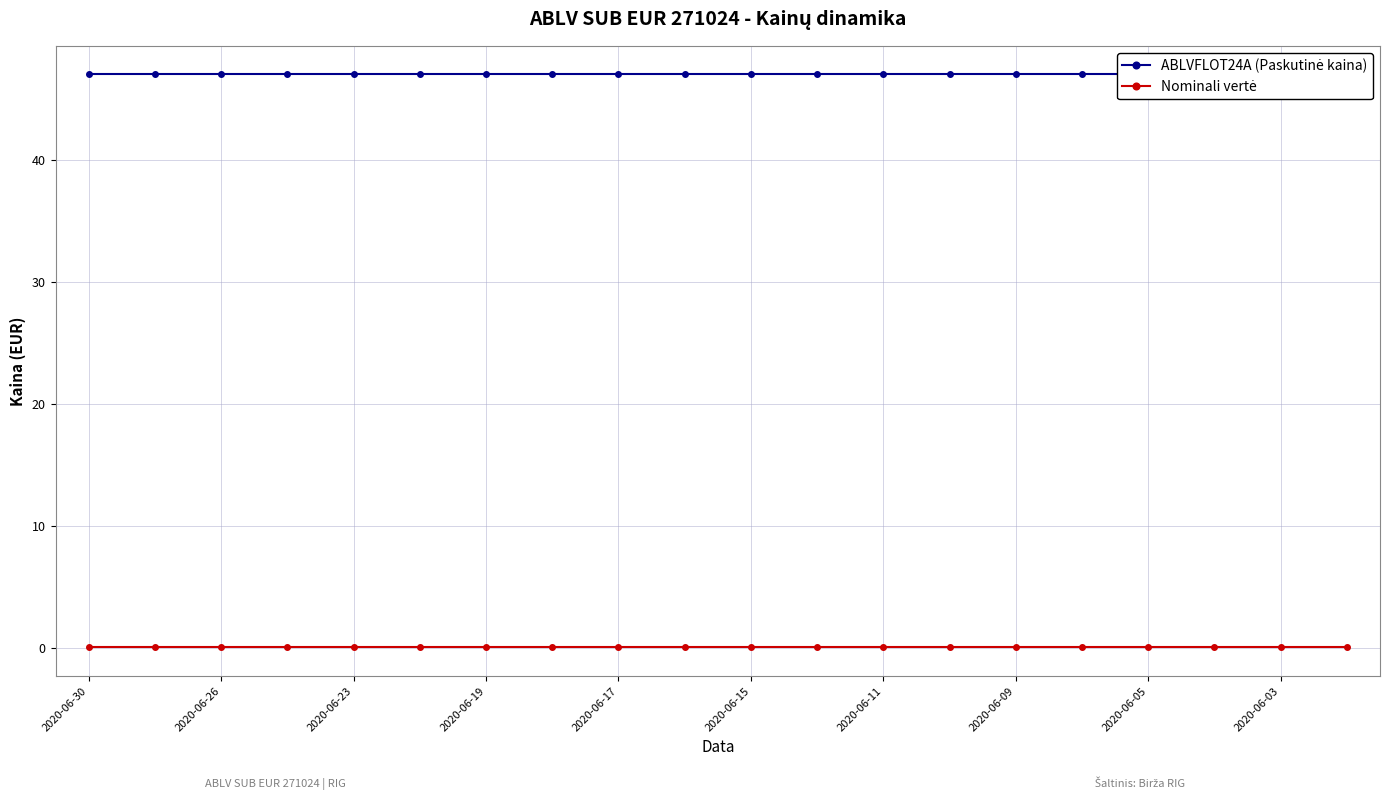

What is the total value across all series at 13?

47.0